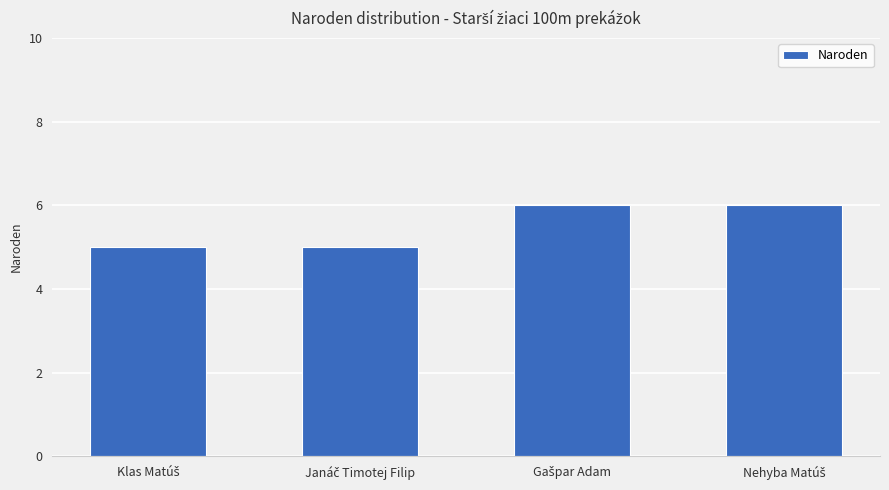

What is the value of the 4th bar from the left?

6